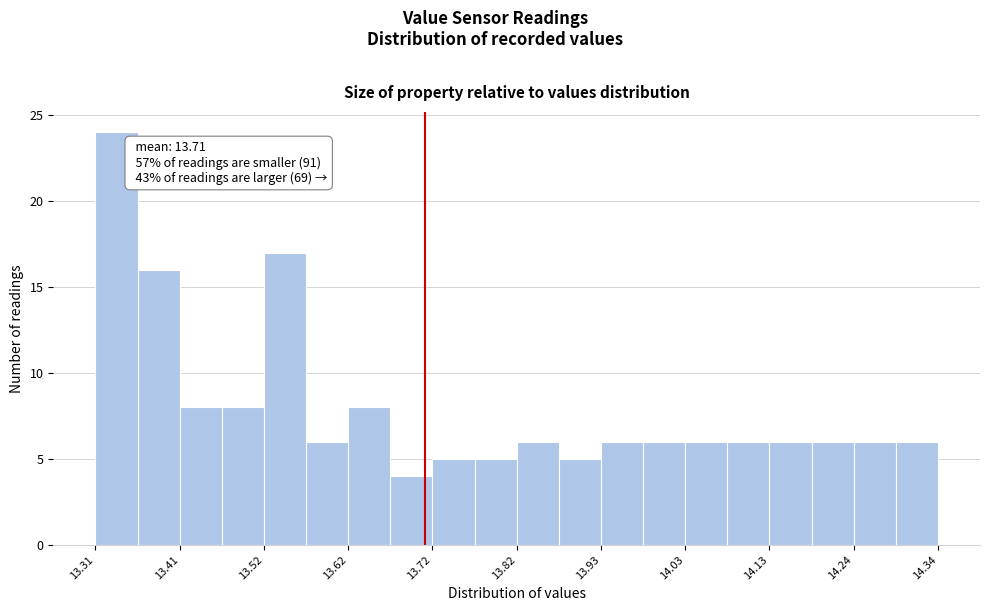

Read against the x-axis, roughly where is the centre of the tallest bar?

13.34